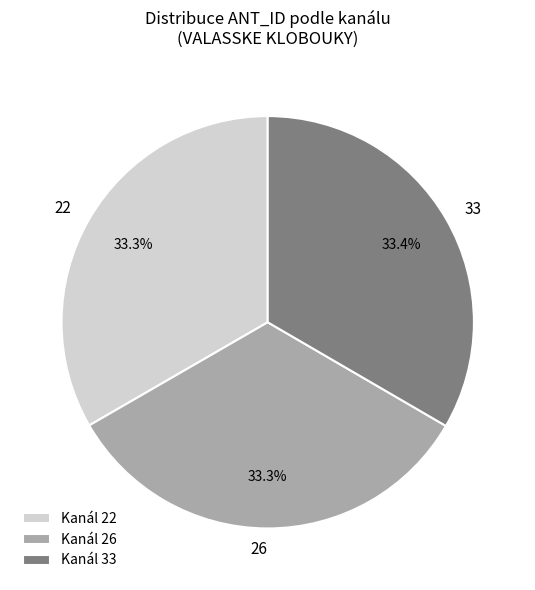

Does 26 account for over 50% of the chart?

No